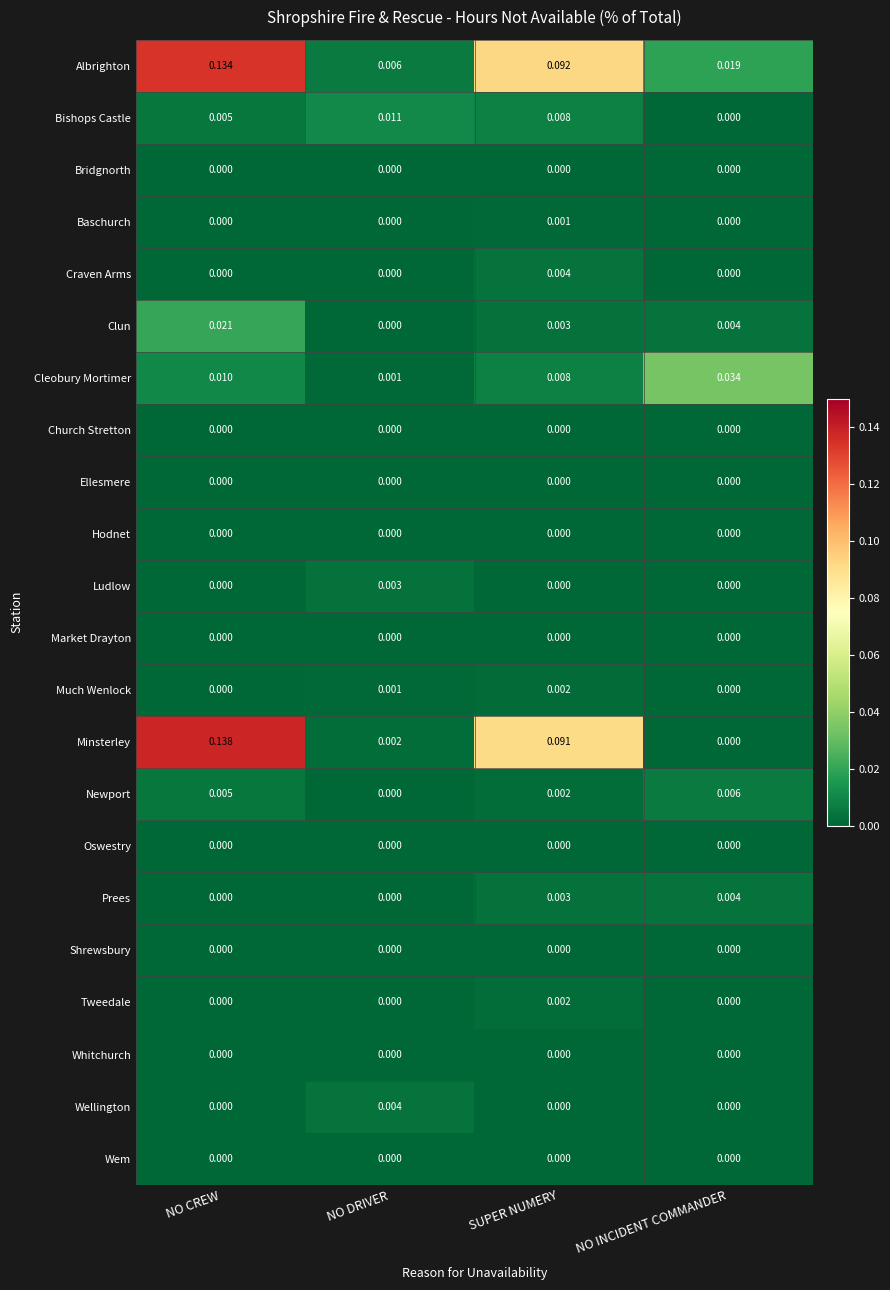

Which series changed the most between NO CREW and NO DRIVER?

Minsterley